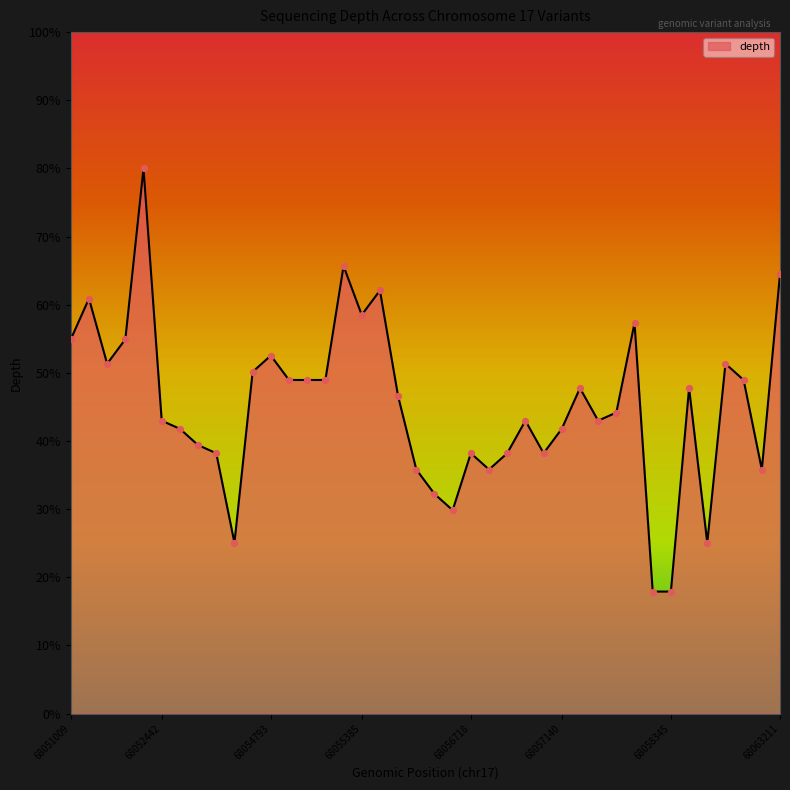

What is the smallest value displayed?

17.9